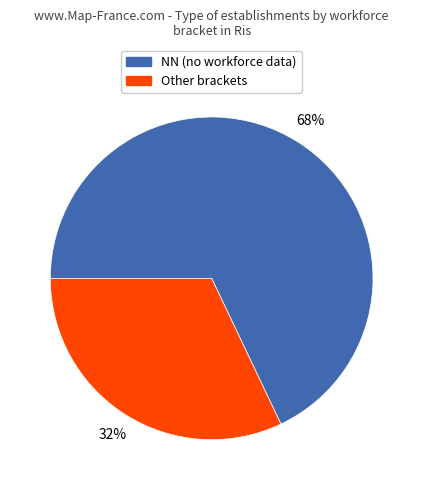

To the nearest percent, what is the average slice percentage?

50%